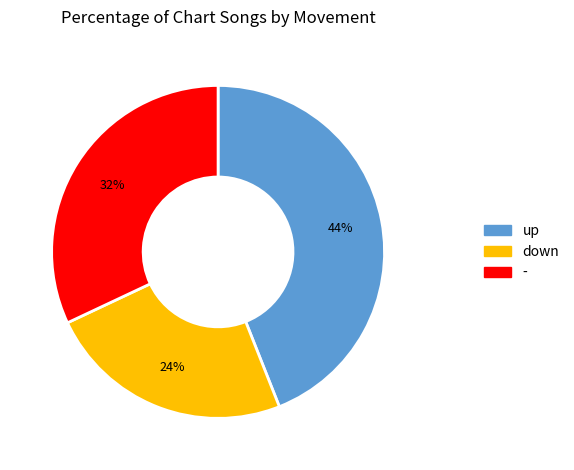

Is the sum of down and up greater than half?

Yes